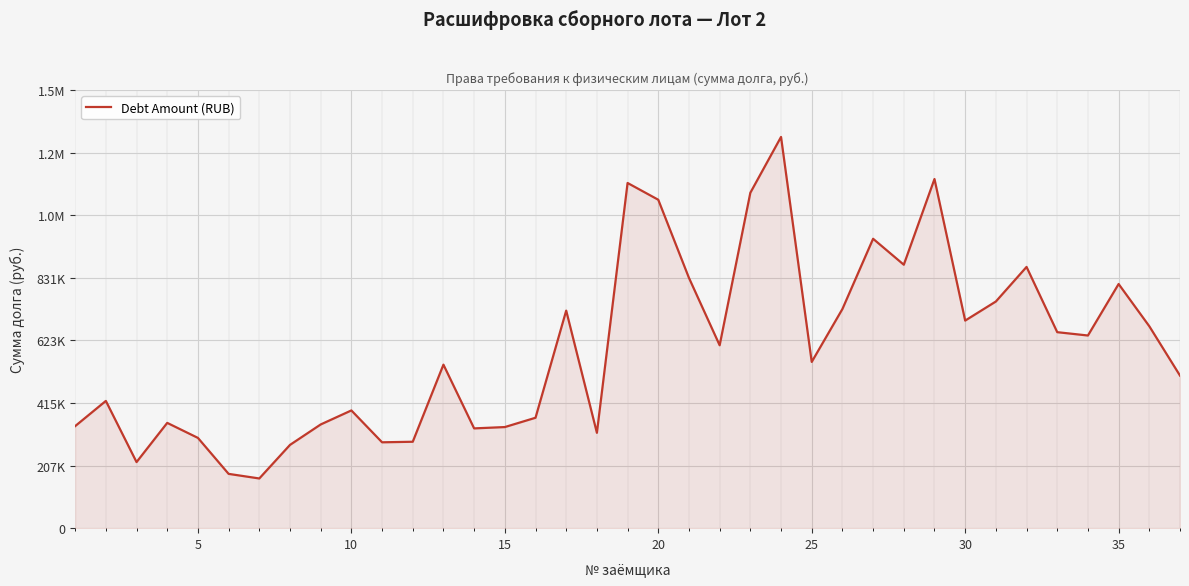

Does the chart have visible grid lines?

Yes